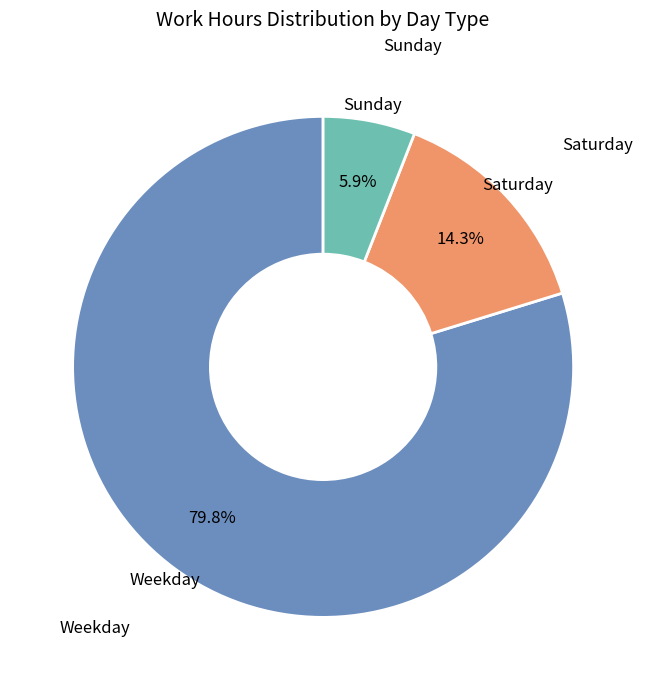

Does any single category account for the majority?

Yes